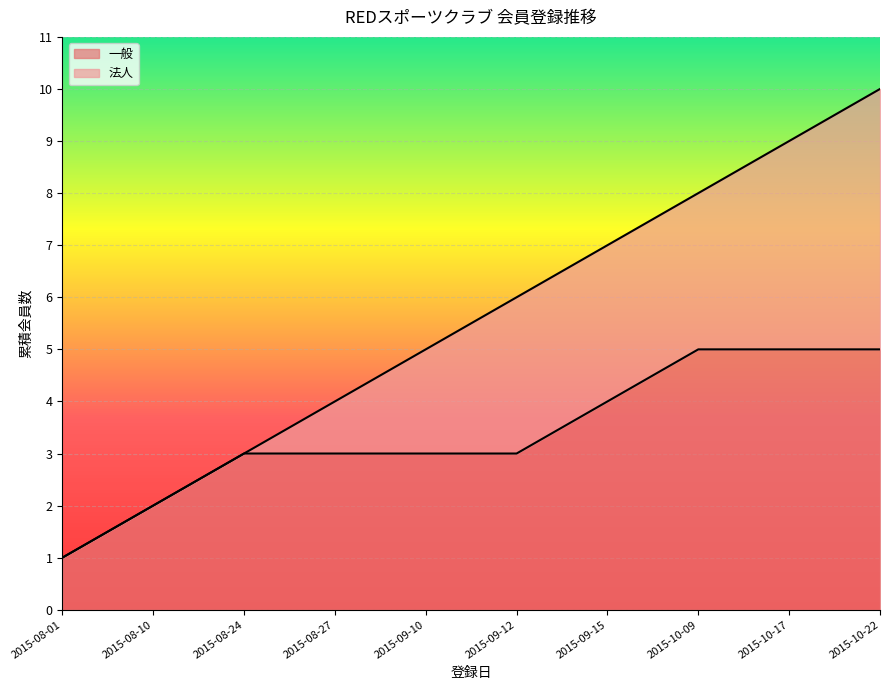

Which series has the largest total across all categories?

法人